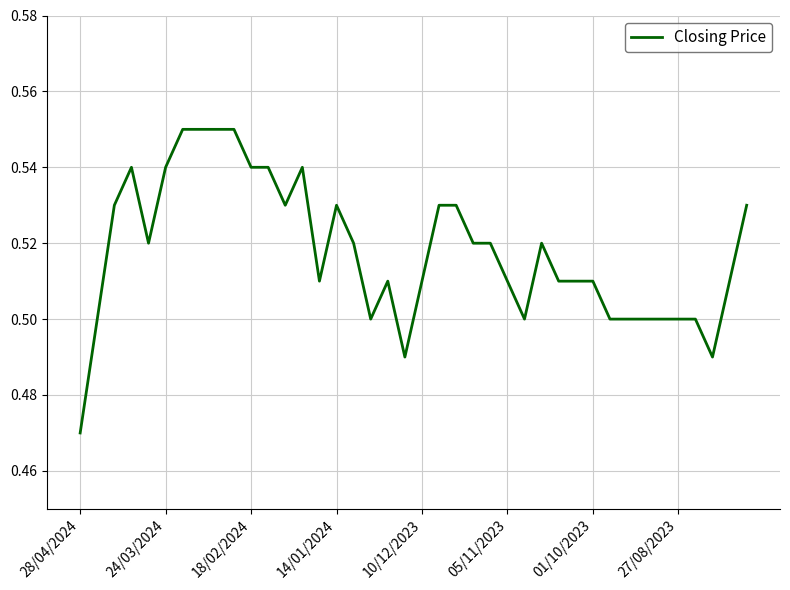

How many lines are shown in the chart?

1